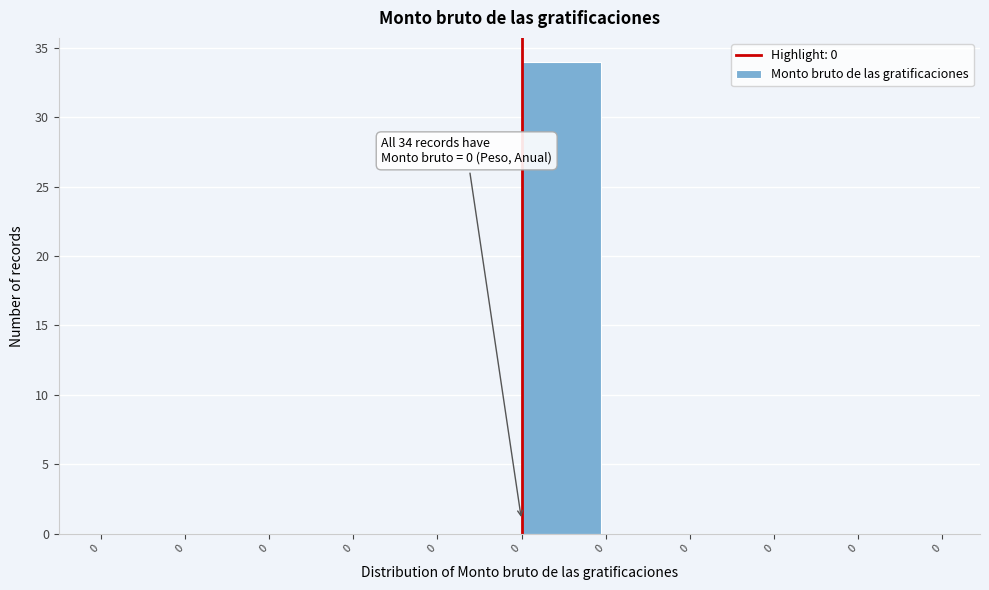

Count the number of categories in the chart.

10